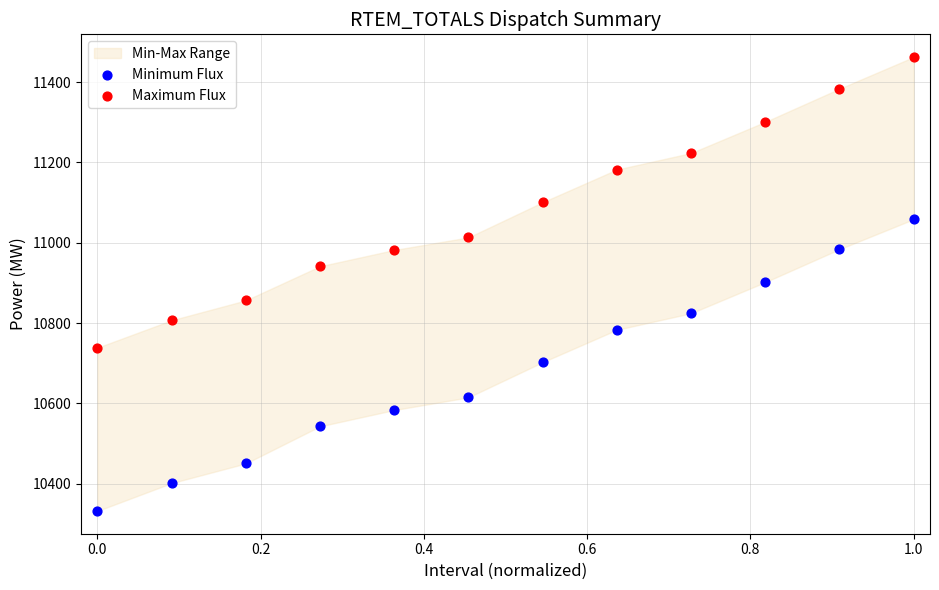

Which series reaches the minimum Y coordinate?

Minimum Flux